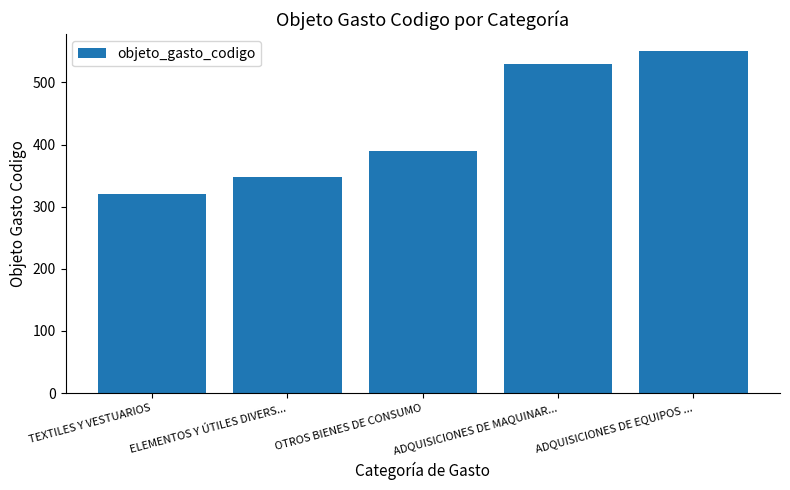

Does the chart contain stacked bars?

No